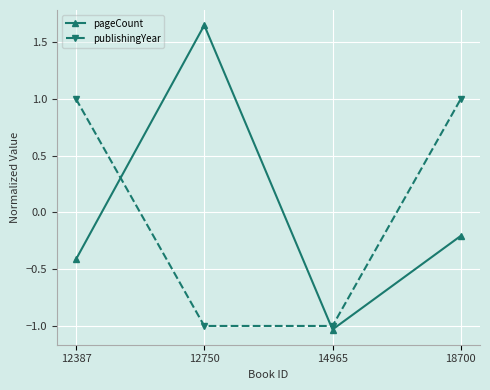

How many values in the pageCount series are below 0?

3